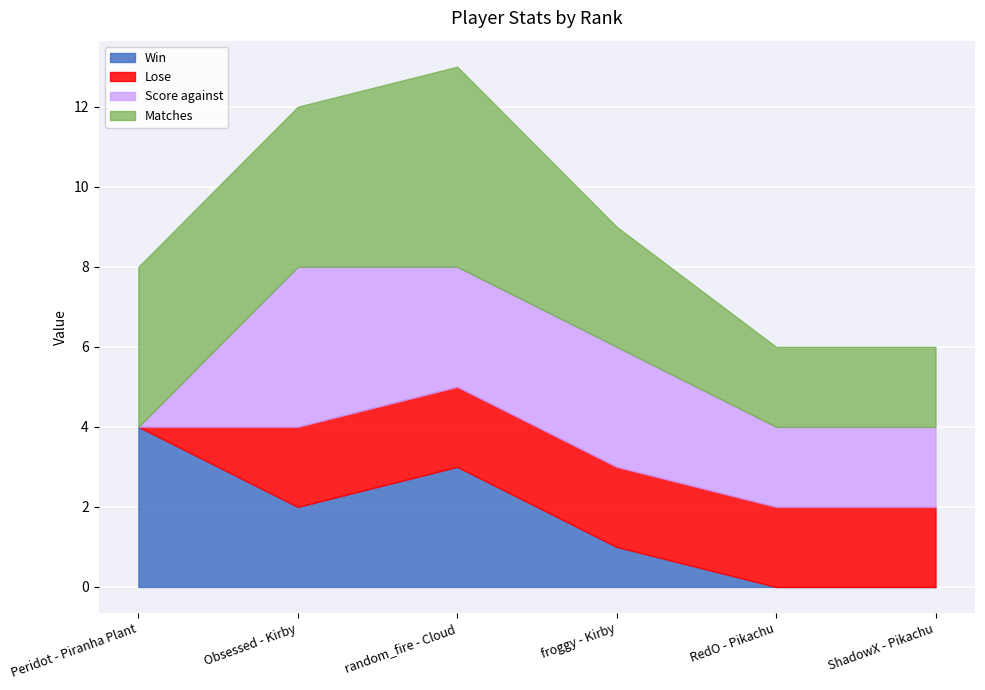

What is the total value across all series at random_fire - Cloud?

13